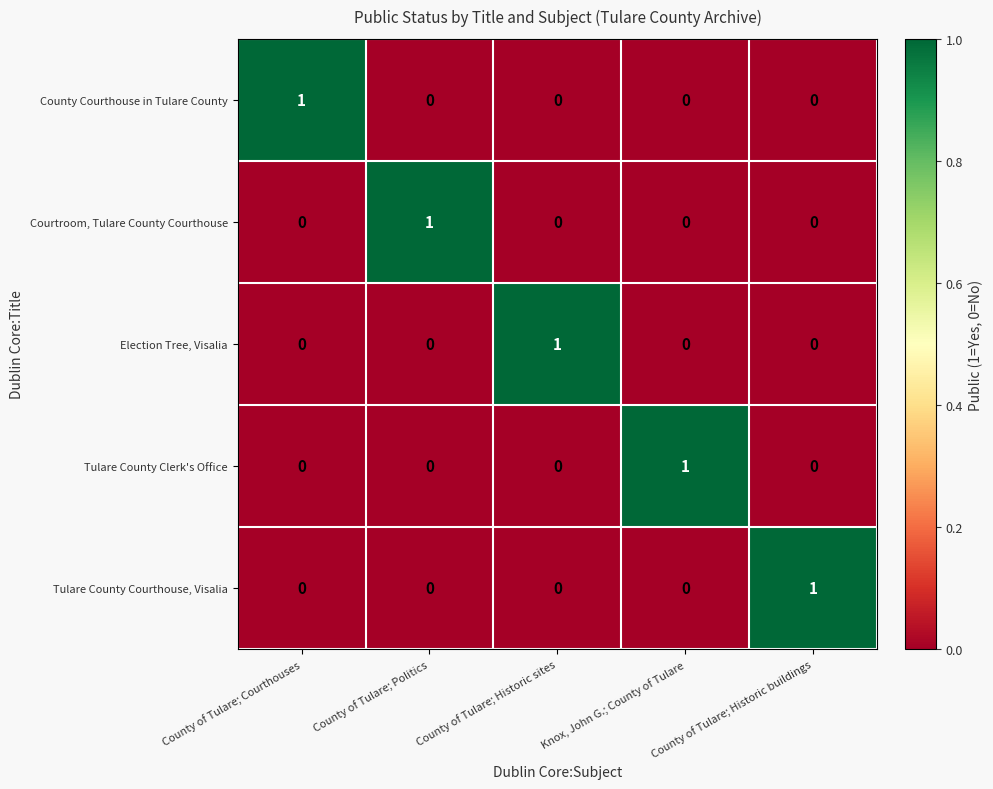

What is the difference between the highest and lowest values at Knox, John G.; County of Tulare?

1